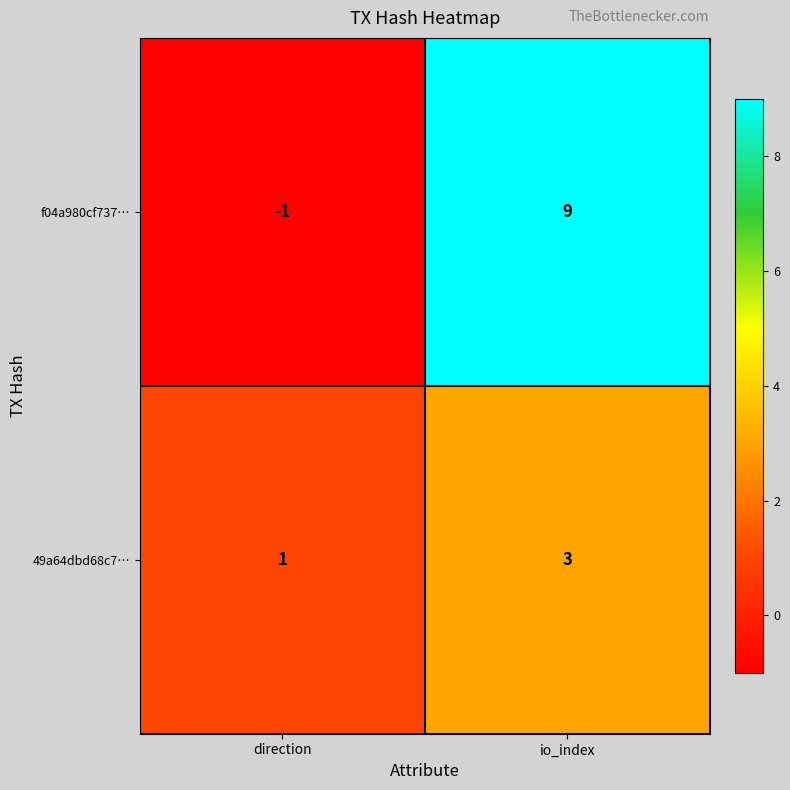

What is the difference between the highest and lowest values at io_index?

6